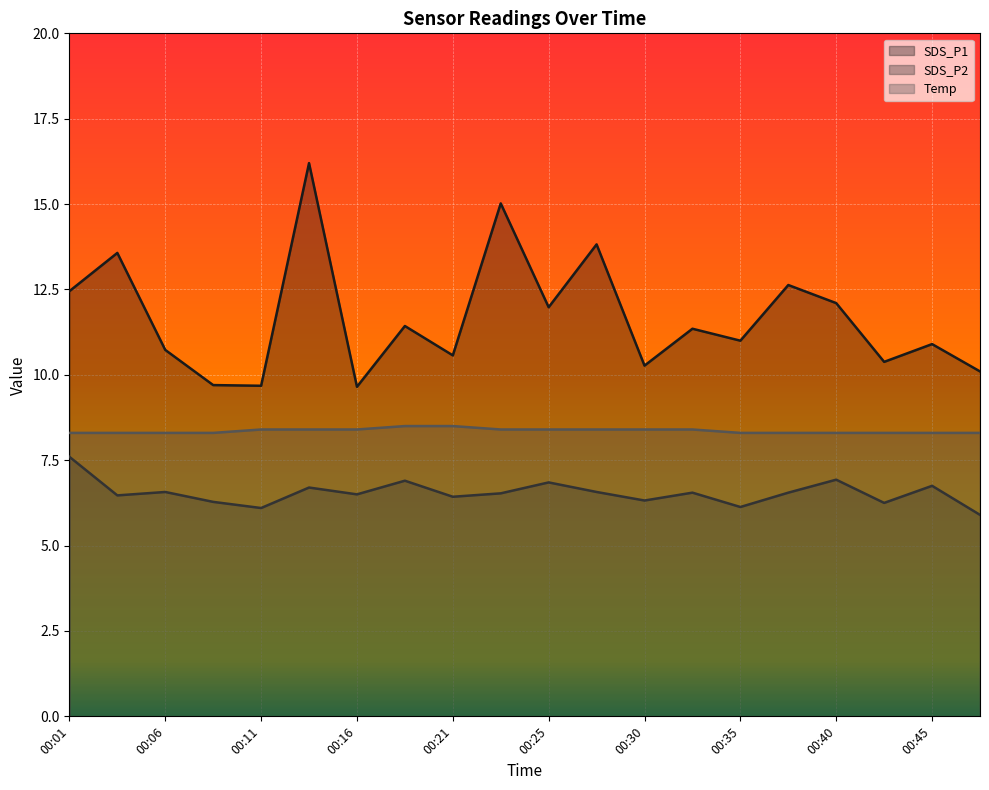

What is the approximate value of SDS_P1 at 00:45?

10.9